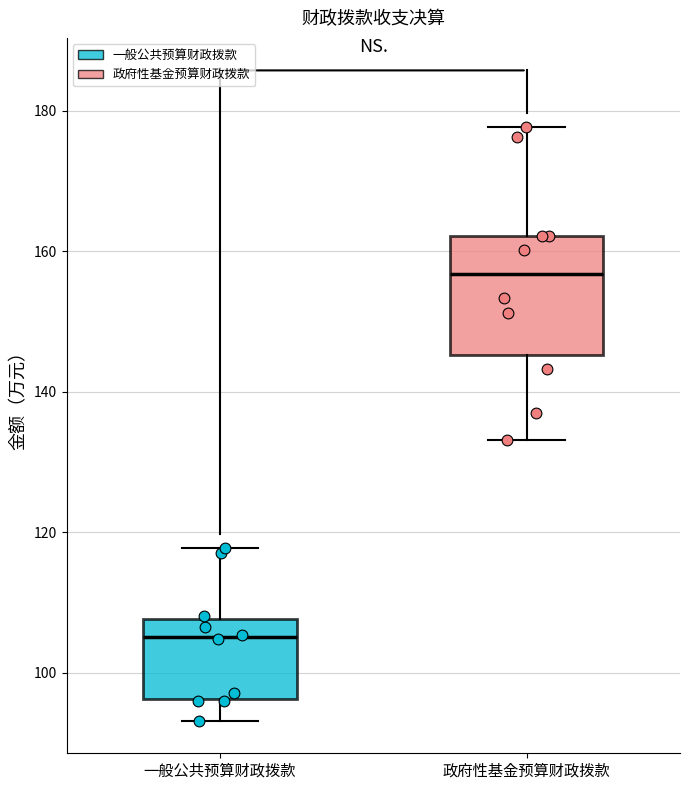

Which box is the tallest, from its lower edge to its upper edge?

政府性基金预算财政拨款